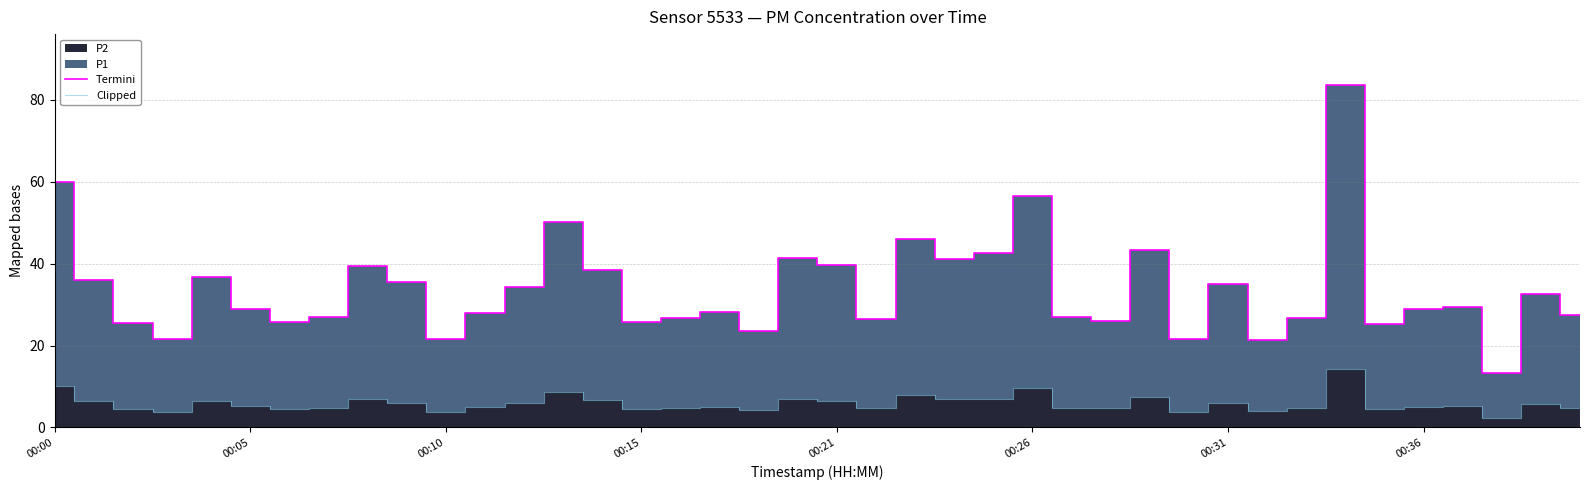

What is the minimum value for Termini?

13.3